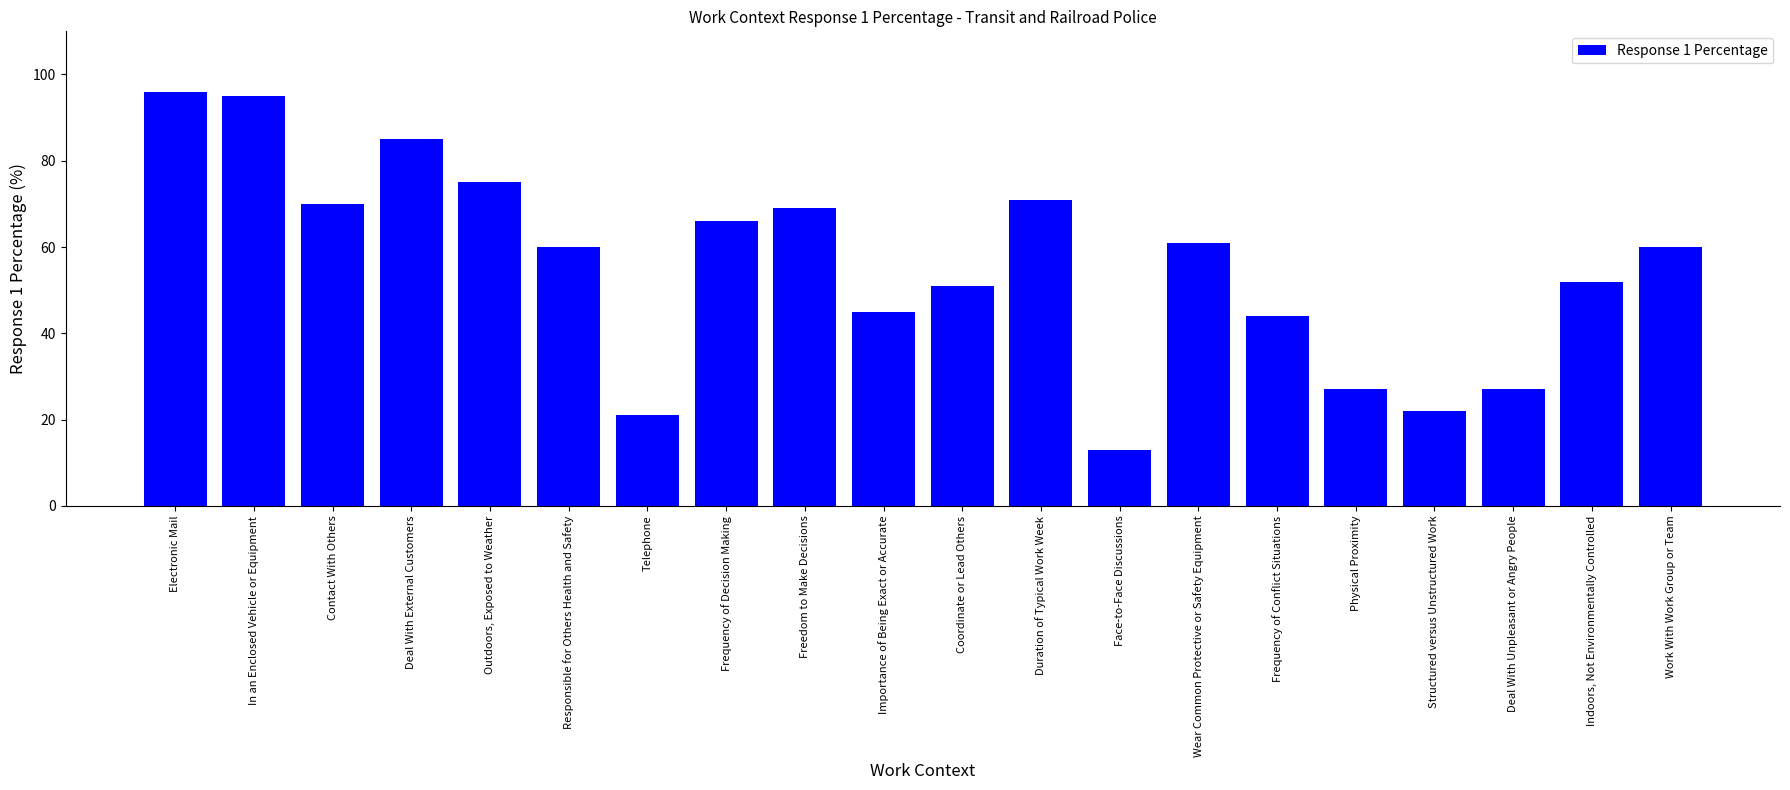

What is the difference between the values at Coordinate or Lead Others and Duration of Typical Work Week?

20